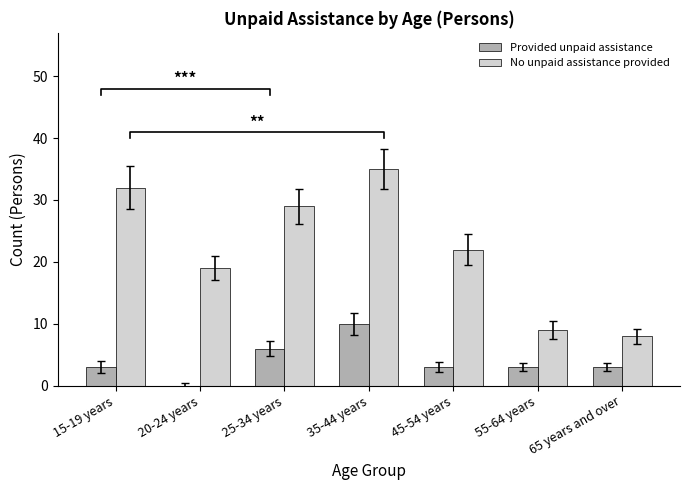

Where is No unpaid assistance provided nearest to the value 21?

45-54 years